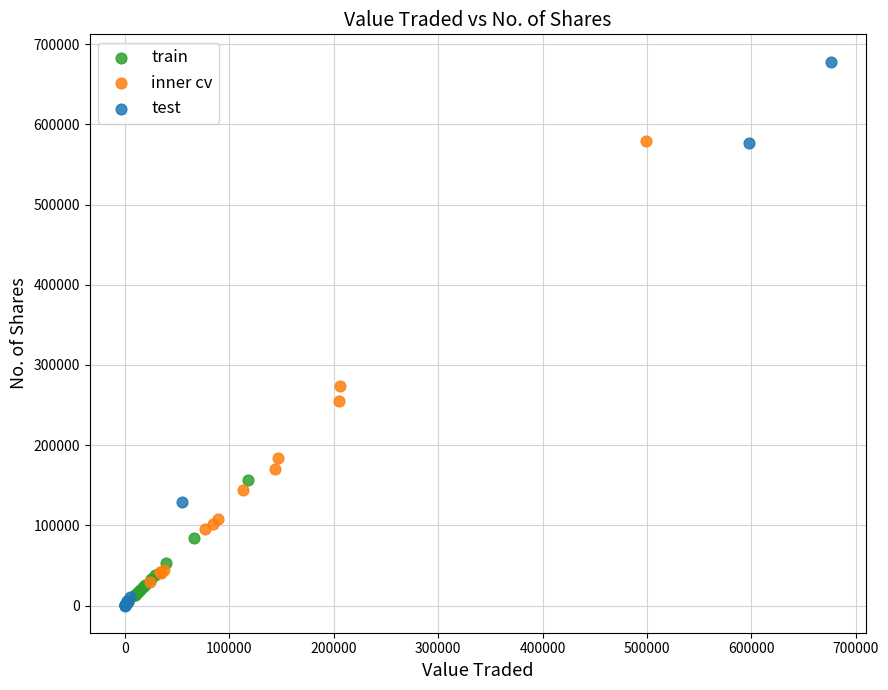

Which series reaches the maximum Y coordinate?

test